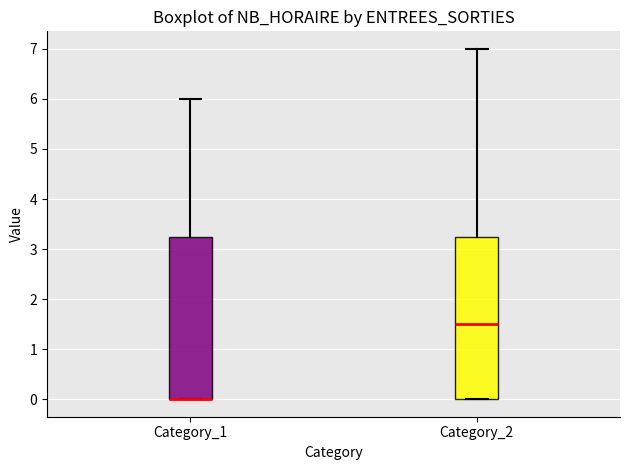

Reading left to right, transcribe this box plot: for each box, give where its median line is, the range the box spans, and where its two whiskers end, as read against the y-axis. The values are not printed on the chart, so give them approximately, as read against the axis.

Category_1: median 0.0 (drawn on the box's lower edge), box 0.0 to 3.3, whiskers 0.0 to 6.0
Category_2: median 1.5, box 0.0 to 3.3, whiskers 0.0 to 7.0